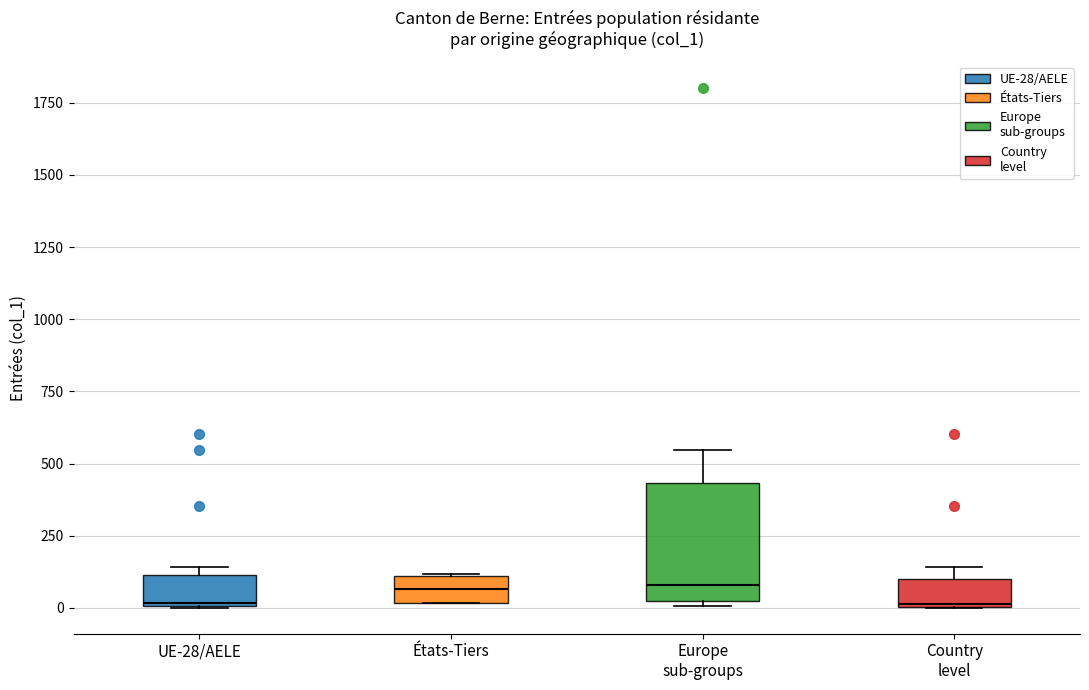

Reading left to right, transcribe this box plot: for each box, give where its median line is, the range the box spans, and where its two whiskers end, as read against the y-axis. The values are not printed on the chart, so give them approximately, as read against the axis.

UE-28/AELE: median 0, box 0 to 100, whiskers 0 to 150
États-Tiers: median 50, box 0 to 100, whiskers 0 to 100
Europe sub-groups: median 100, box 50 to 450, whiskers 0 to 550
Country level: median 0, box 0 to 100, whiskers 0 to 150